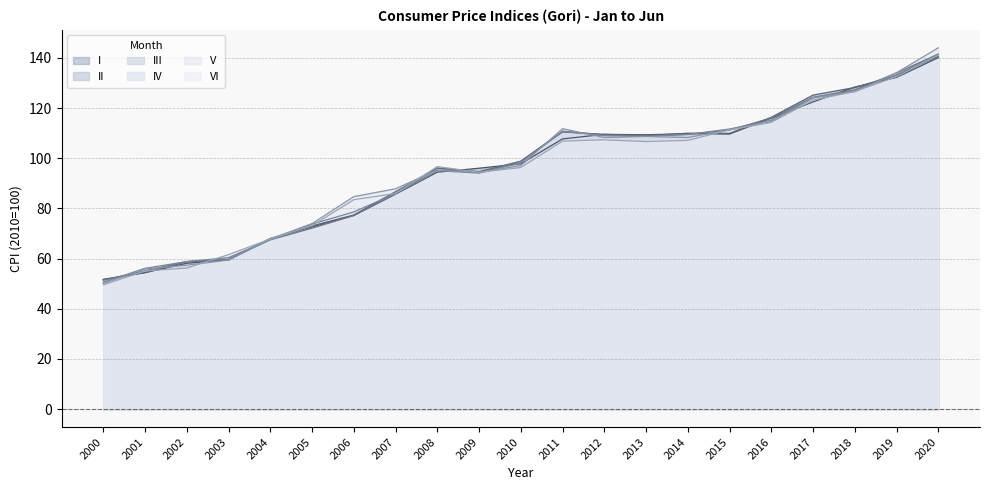

What are all the series names shown in the legend?

I, II, III, IV, V, VI